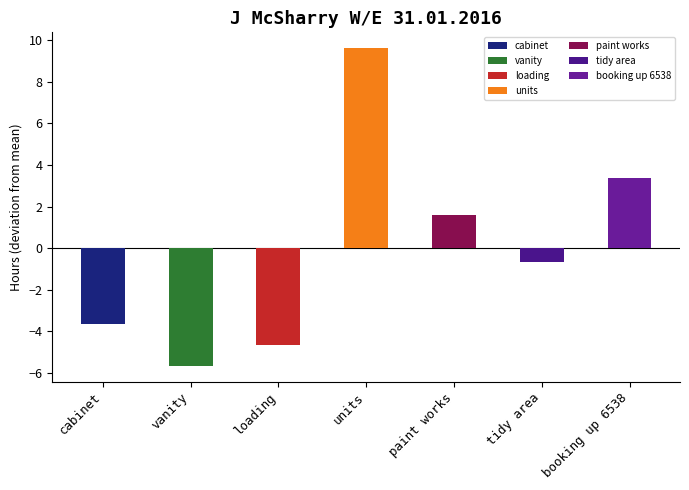

What is the difference between the values at tidy area and booking up 6538?

4.0